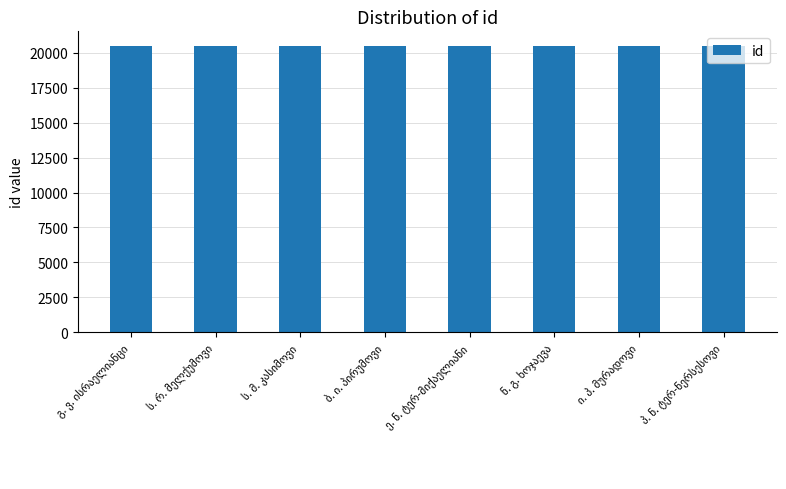

What is the sum of all values?

163983